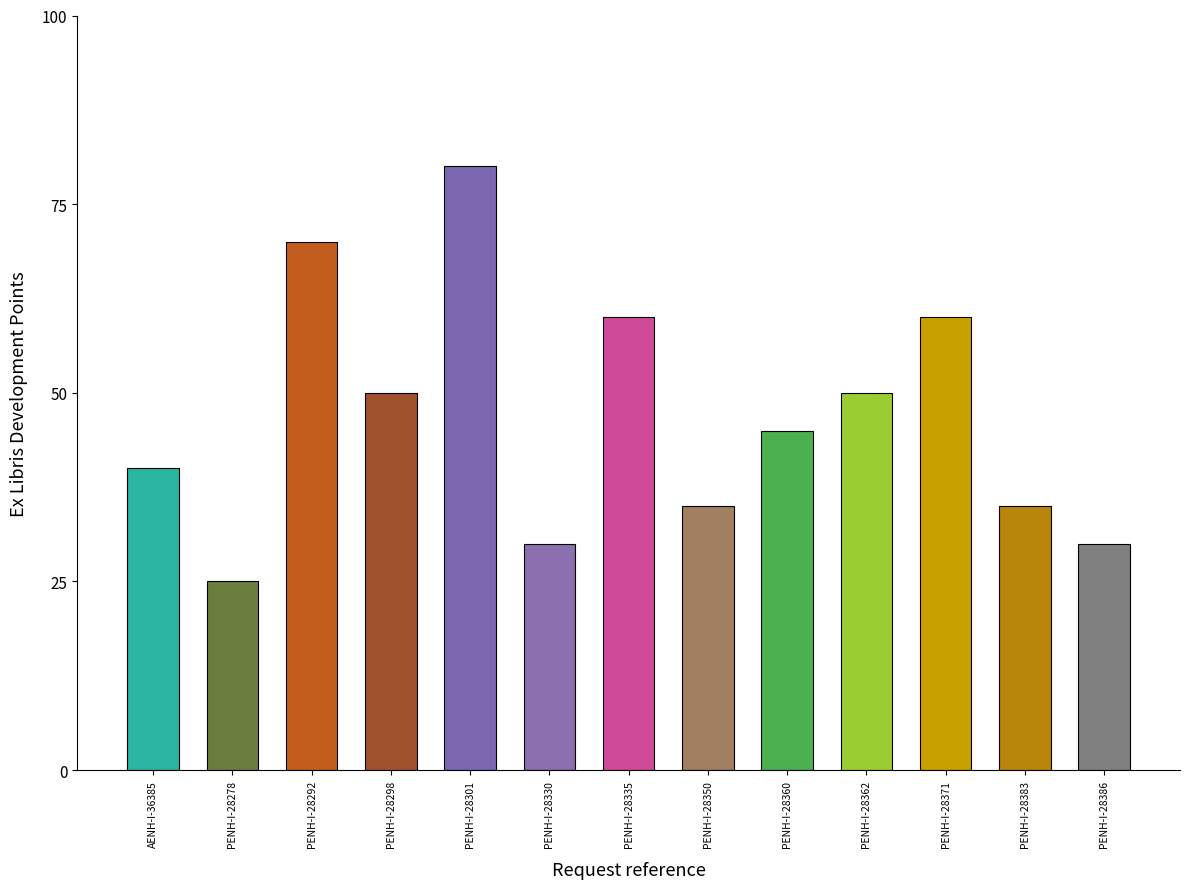

What is the approximate value at PENH-I-28301?

80